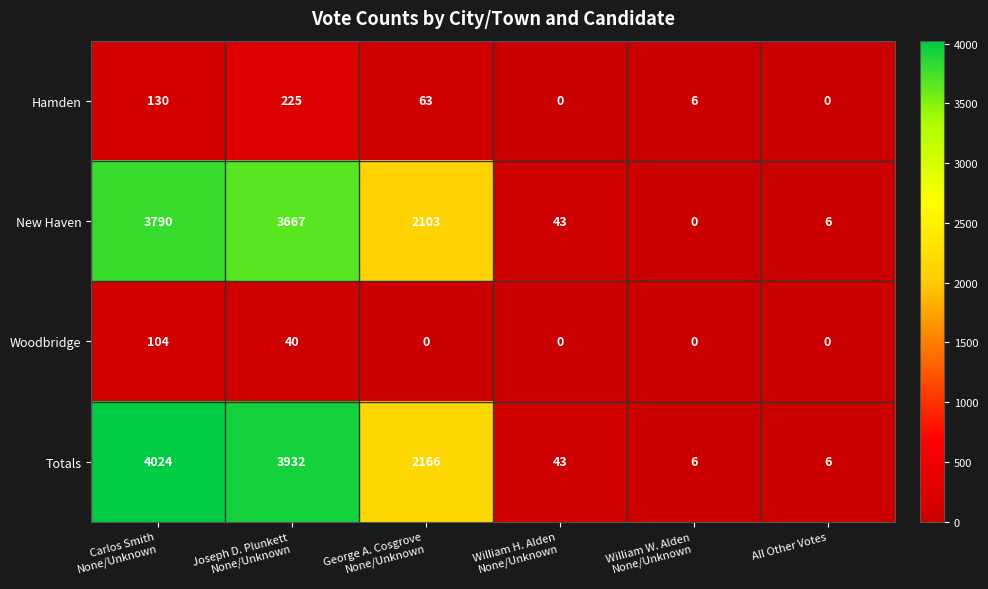

How many categories are shown in the chart?

6